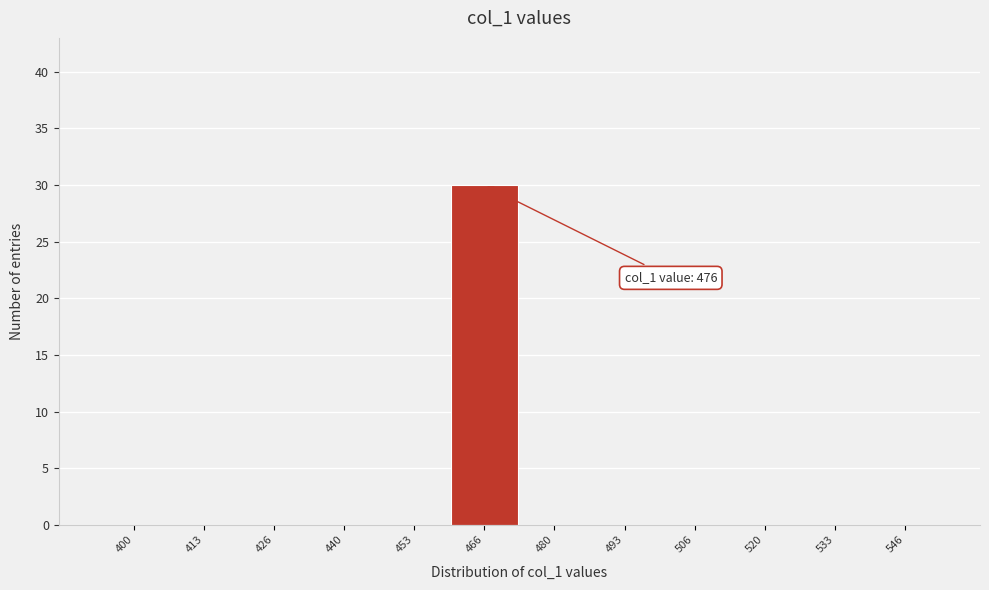

Reading left to right, extract all data points from this chart.

400=0	413=0	426=0	440=0	453=0	466=30	480=0	493=0	506=0	520=0	533=0	546=0